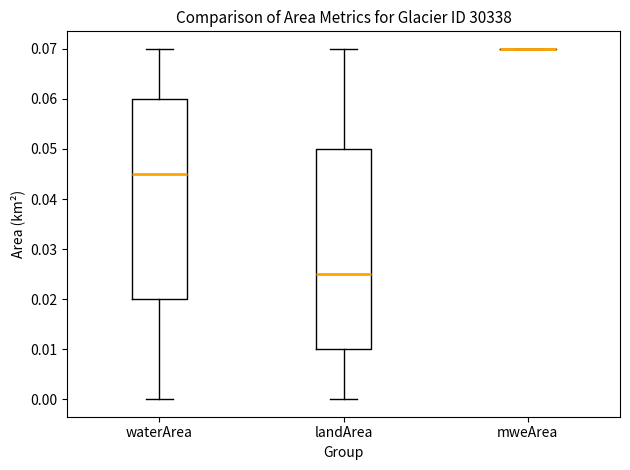

Reading left to right, transcribe this box plot: for each box, give where its median line is, the range the box spans, and where its two whiskers end, as read against the y-axis. The values are not printed on the chart, so give them approximately, as read against the axis.

waterArea: median 0.045, box 0.020 to 0.060, whiskers 0.000 to 0.070
landArea: median 0.025, box 0.010 to 0.050, whiskers 0.000 to 0.070
mweArea: box collapsed to a line at 0.070, whiskers 0.070 to 0.070